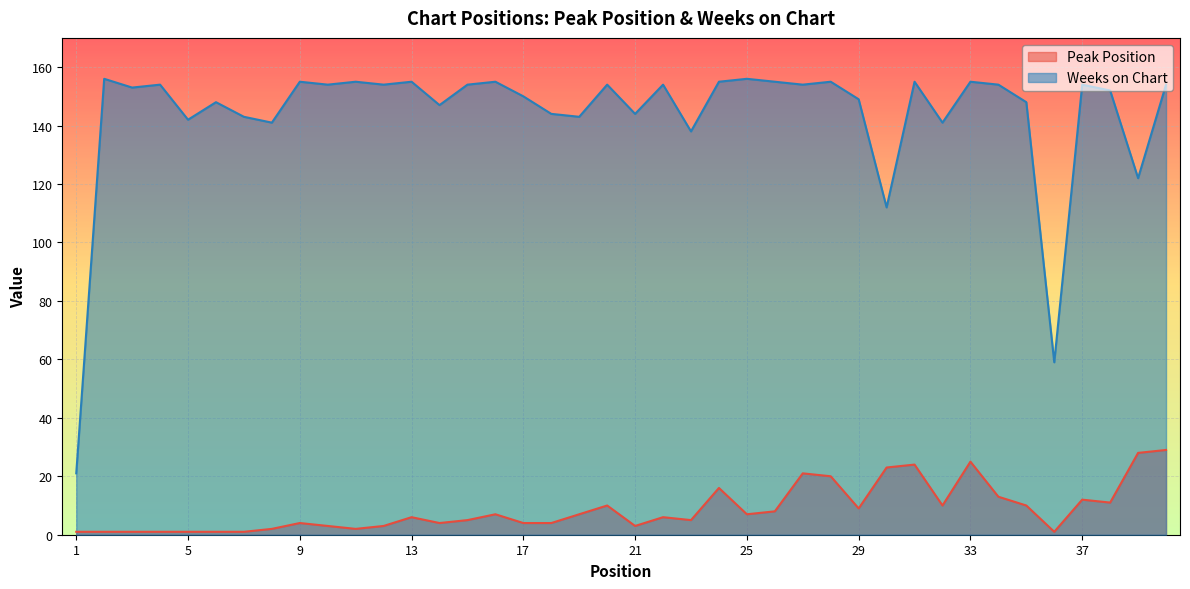

What is the value of the Weeks on Chart point at the 22nd from the left?

154